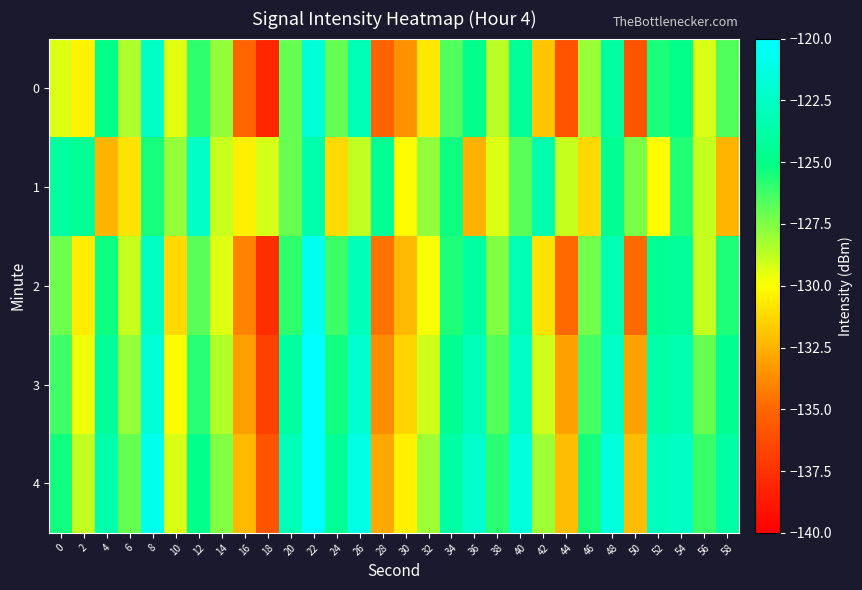

What is the total value across all series at 22?

-604.2